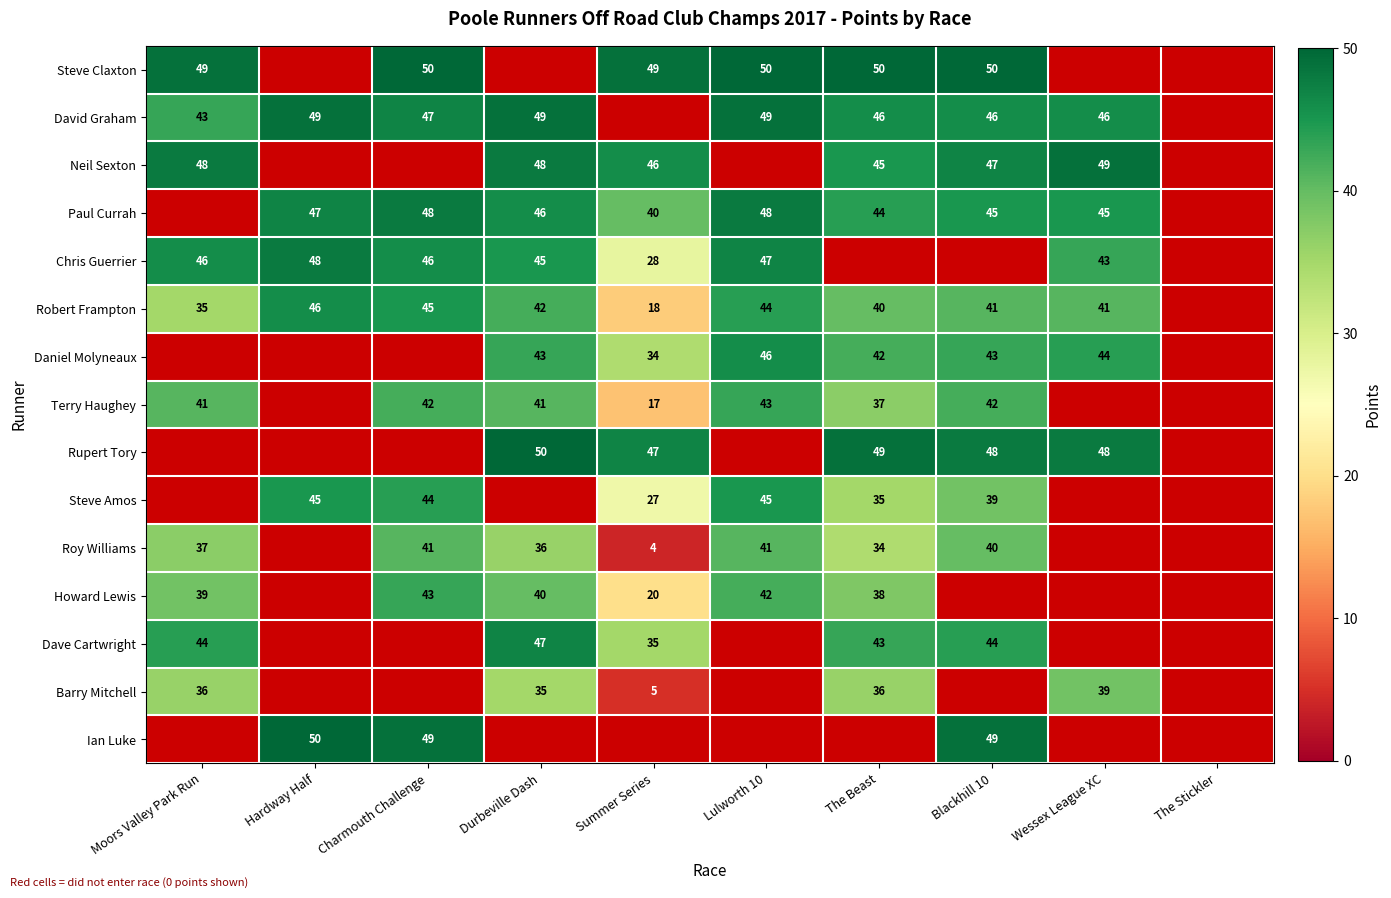

The value of Barry Mitchell at Durbeville Dash is 35. True or false?

True